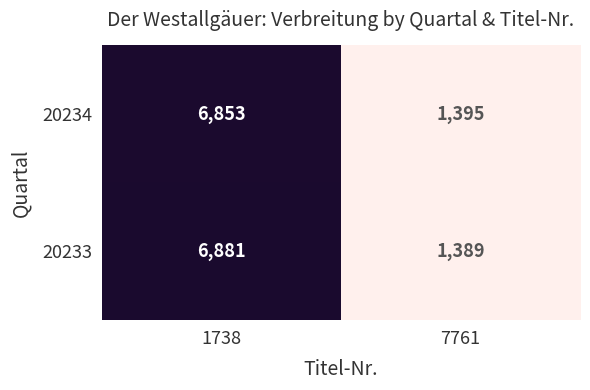

What is the total value across all series at 7761?

2784